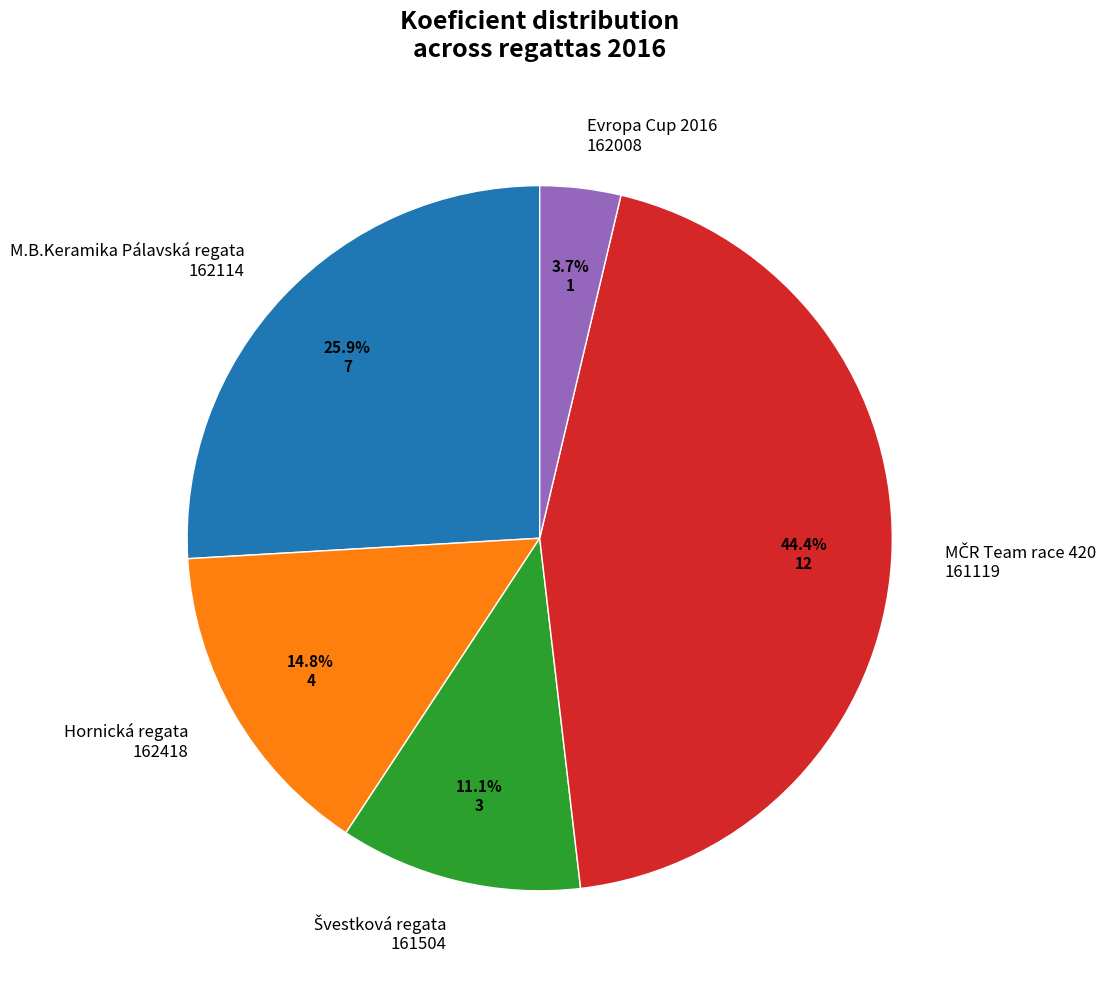

Is there a majority slice in this chart?

No